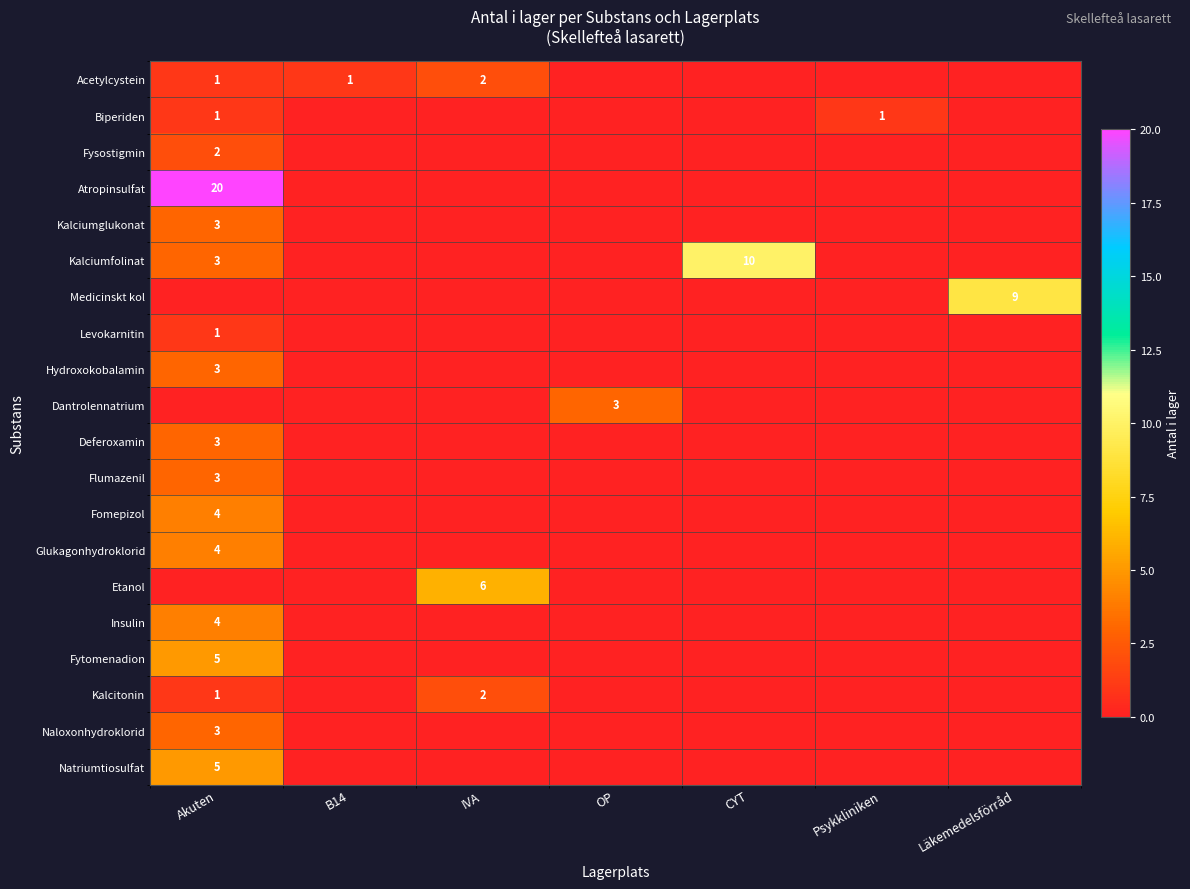

At which category is the sum across all series the highest?

Akuten